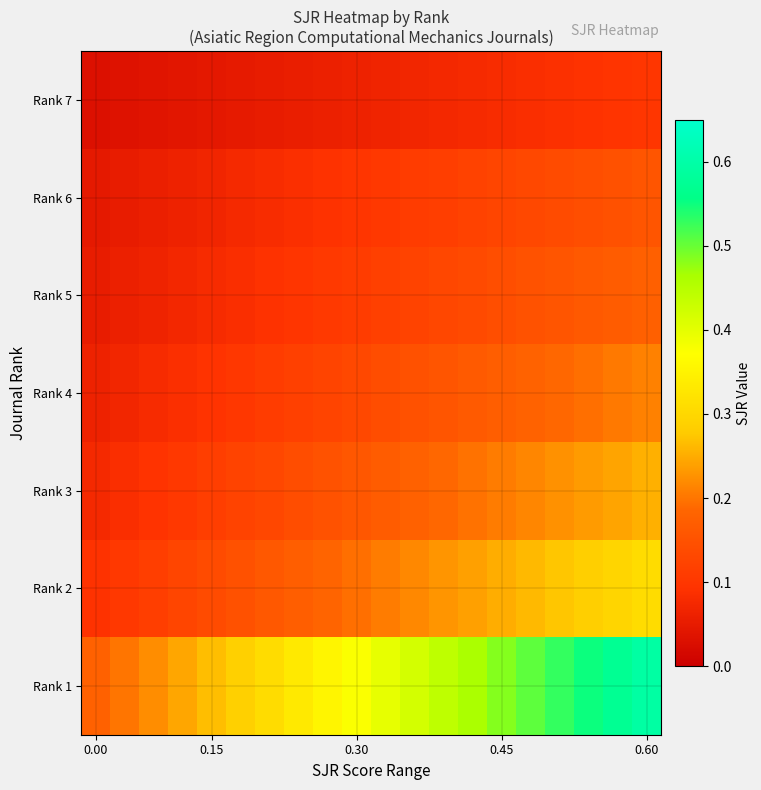

At which category is the sum across all series the highest?

0.60